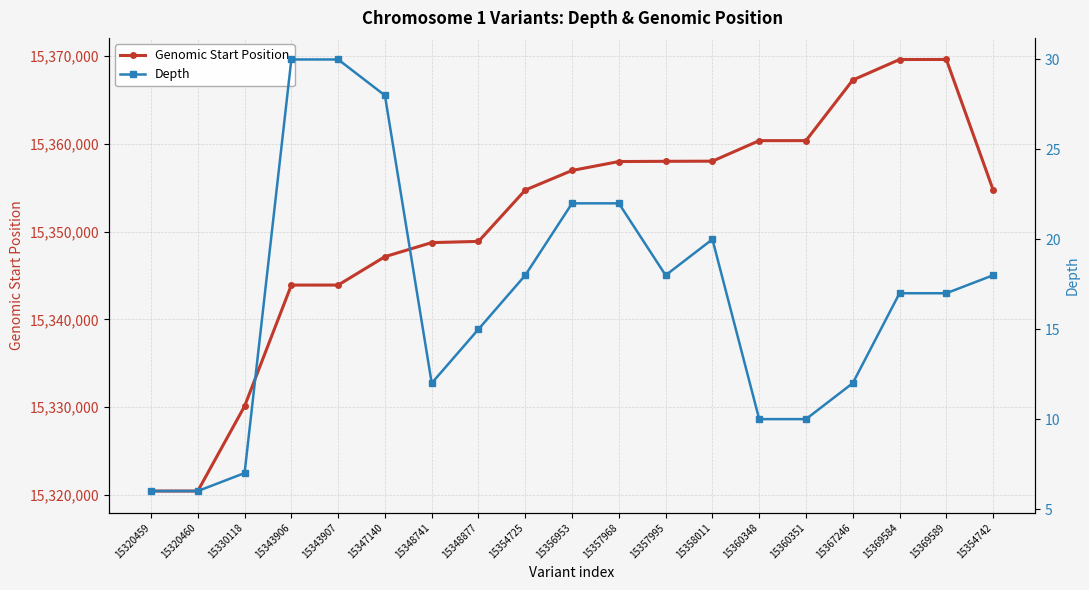

What are all the series names shown in the legend?

Genomic Start Position, Depth